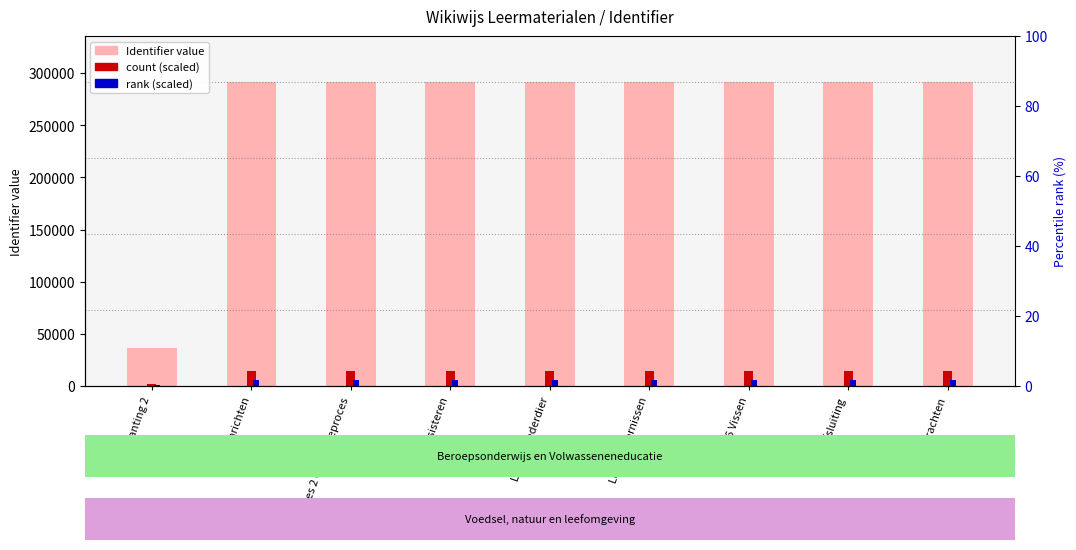

Which series has the largest total across all categories?

Identifier value